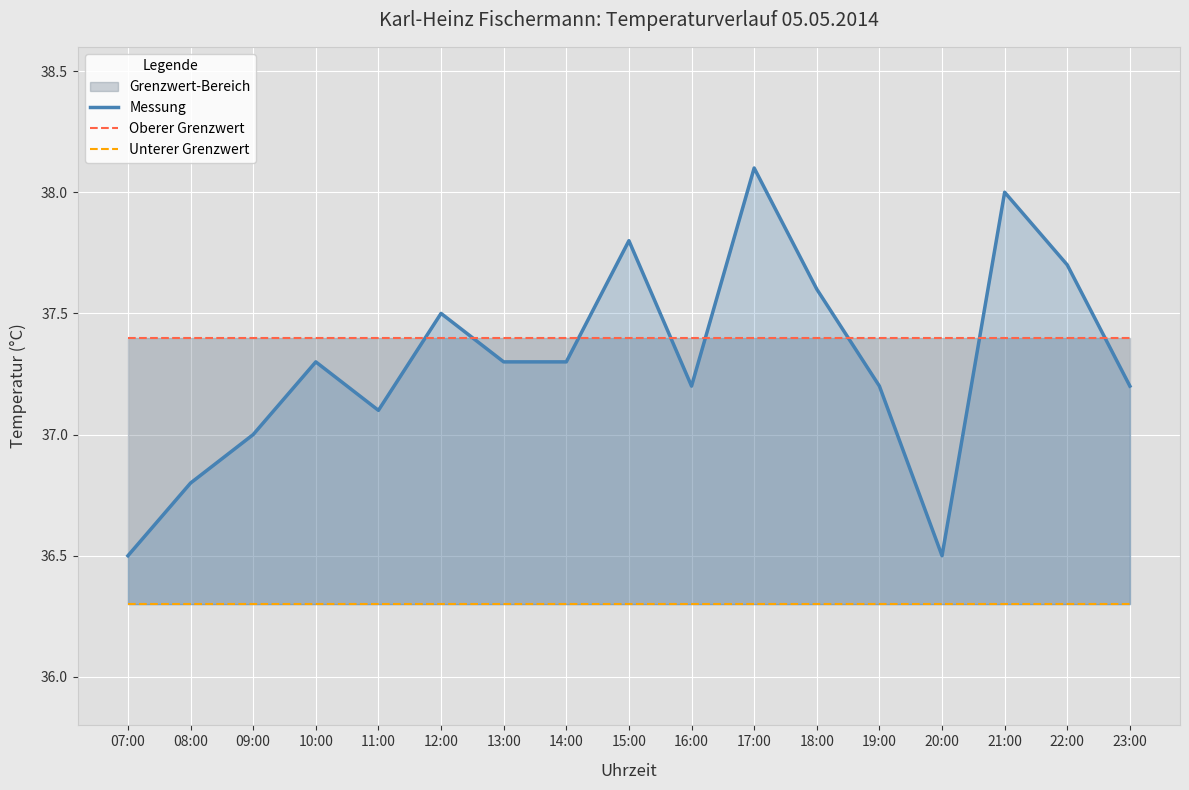

Where is the first local minimum for Messung?

11:00